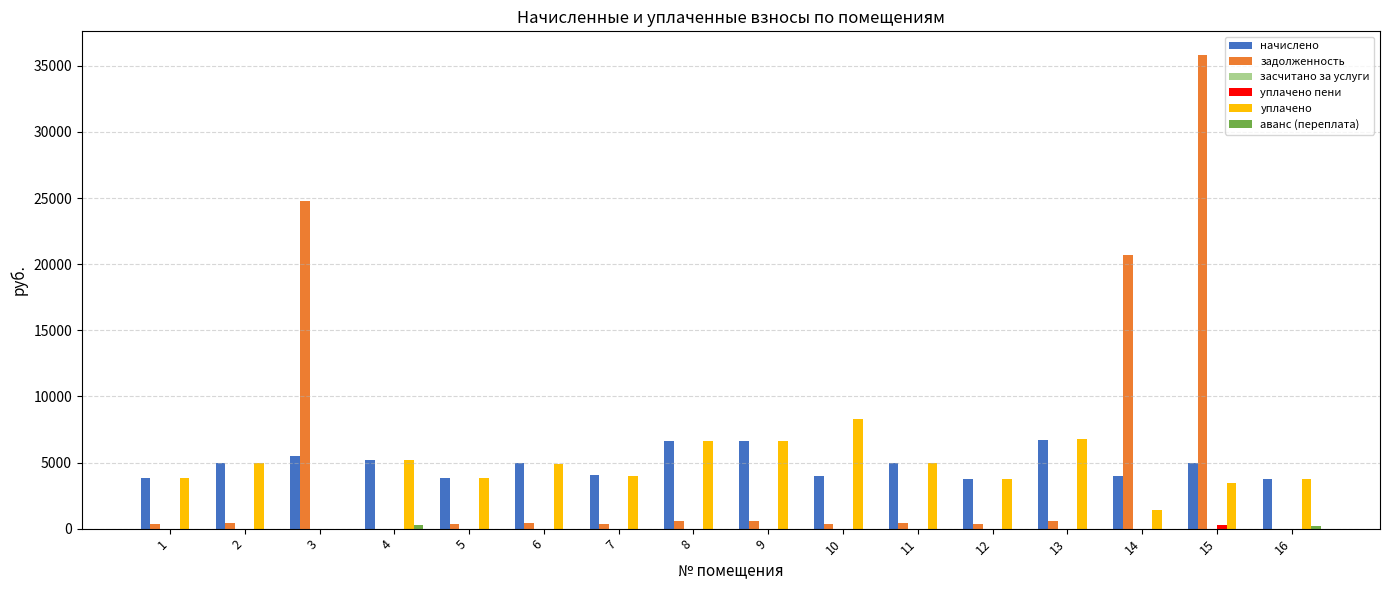

Are the bars horizontal?

No